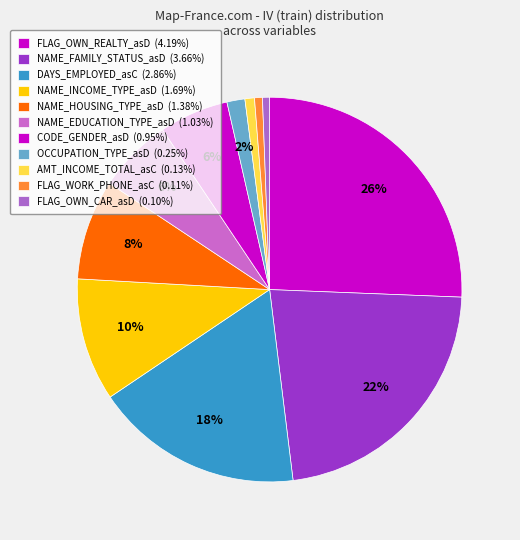

How many slices are in this pie chart?

11